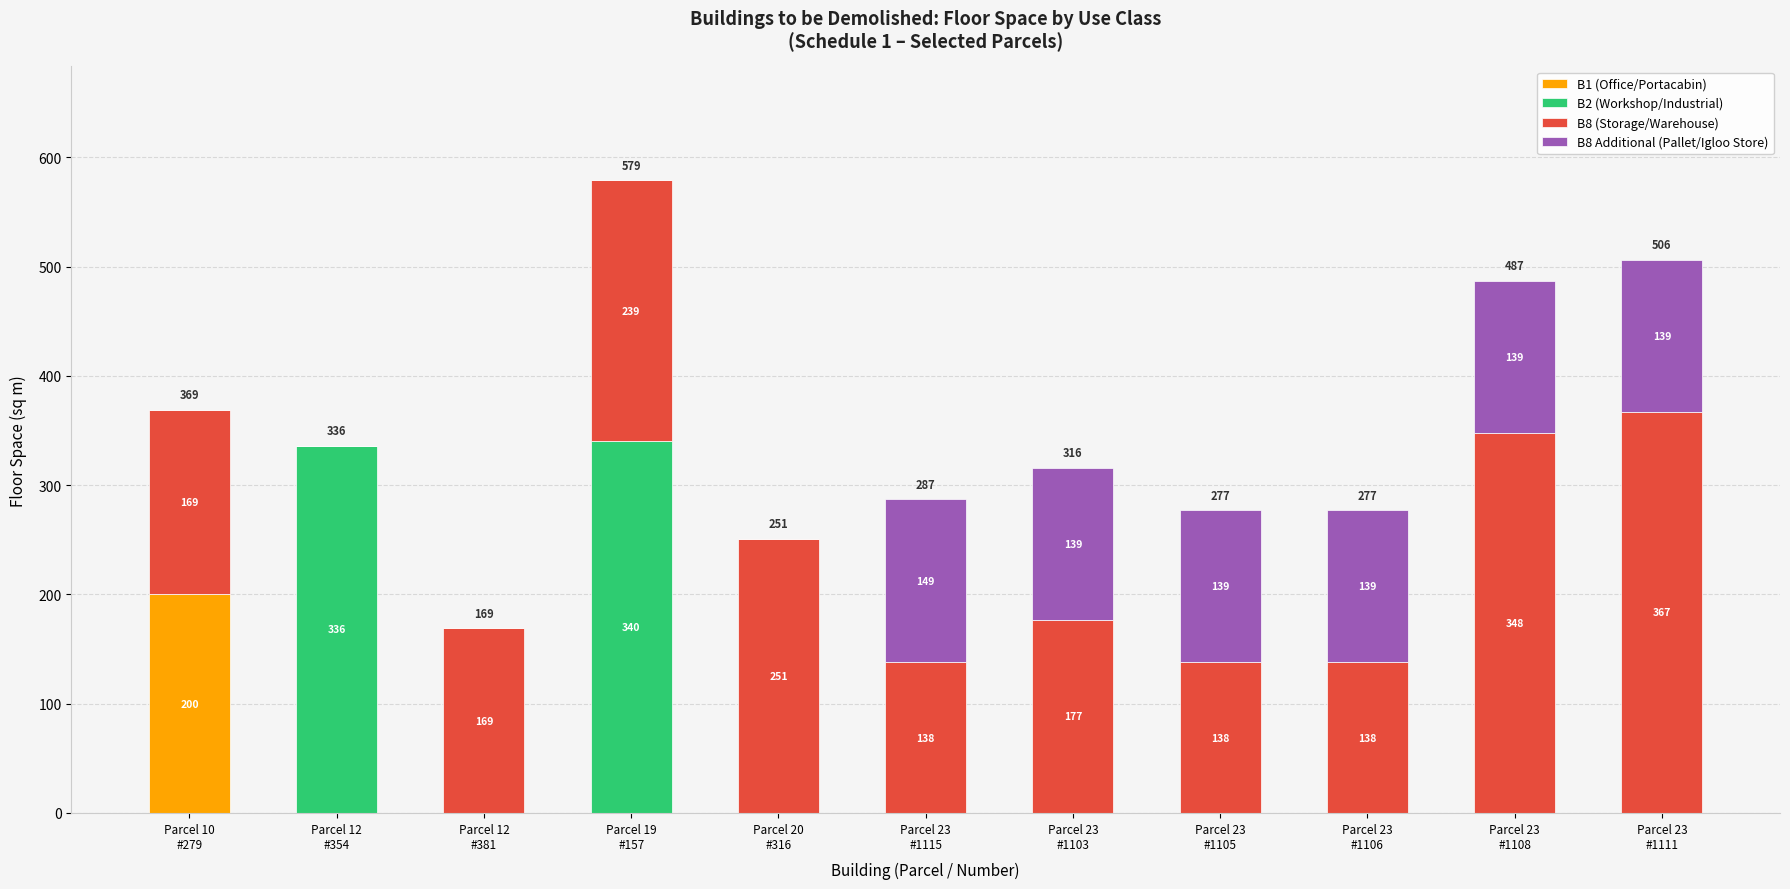

What is the maximum value for B1 (Office/Portacabin)?

200